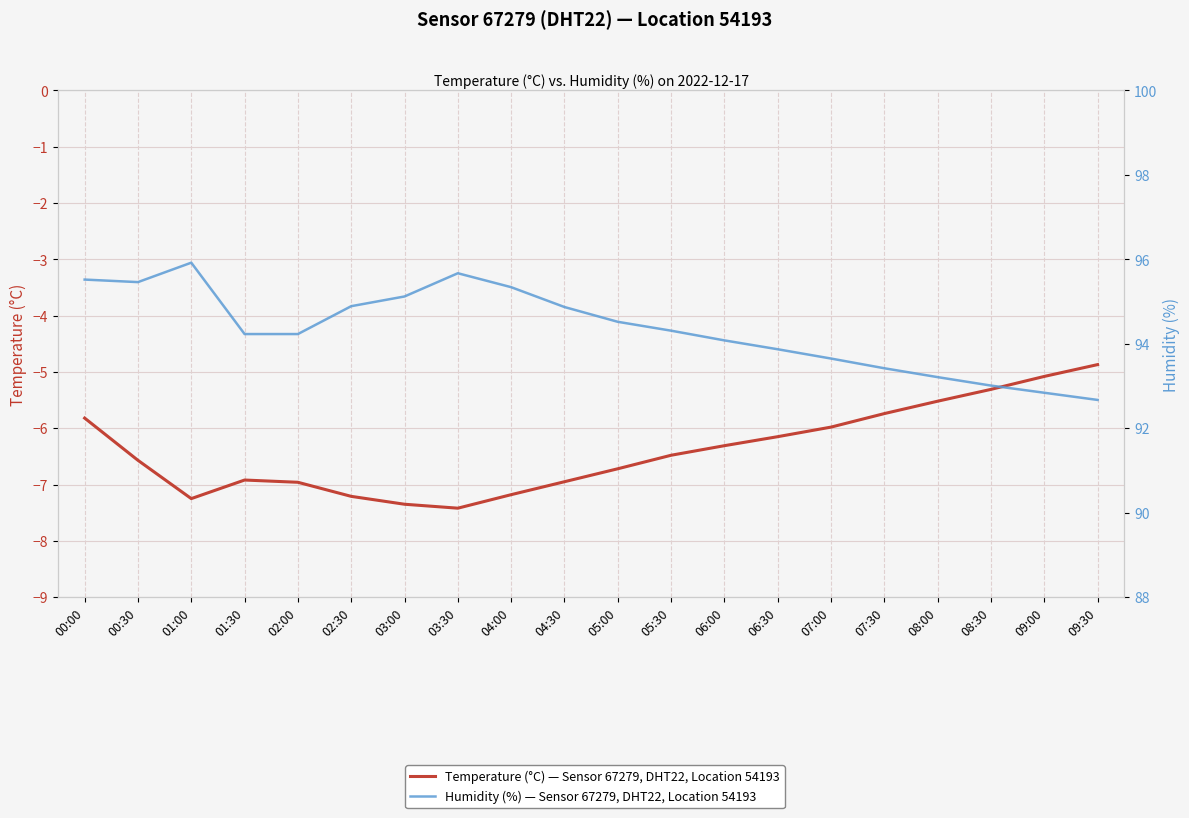

What are all the series names shown in the legend?

temperature, humidity